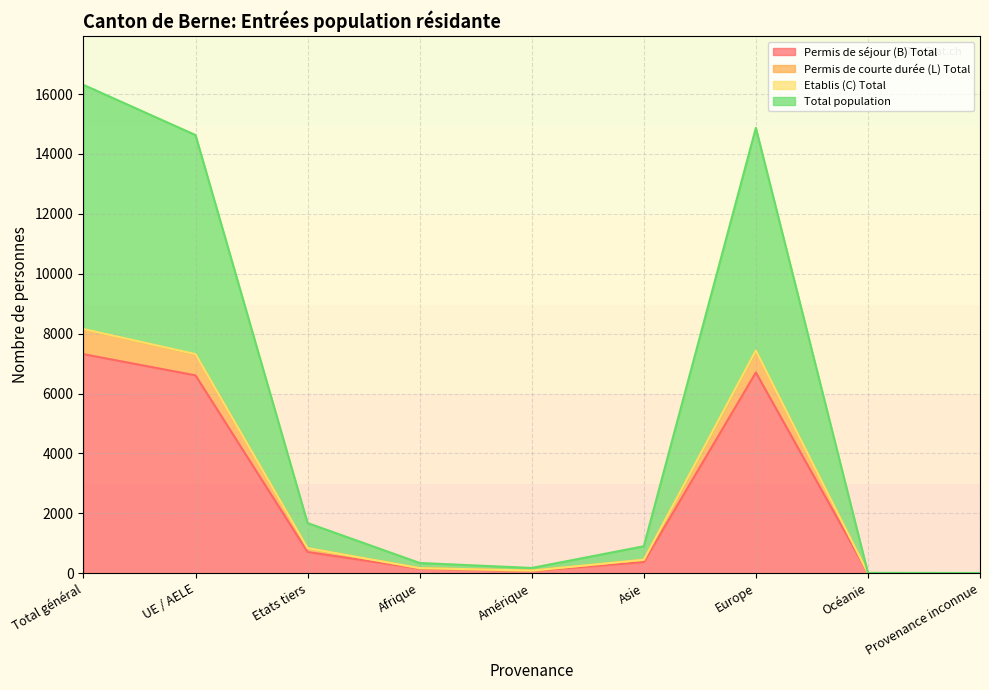

What is the highest value of the Permis de séjour (B) Total series?

7314